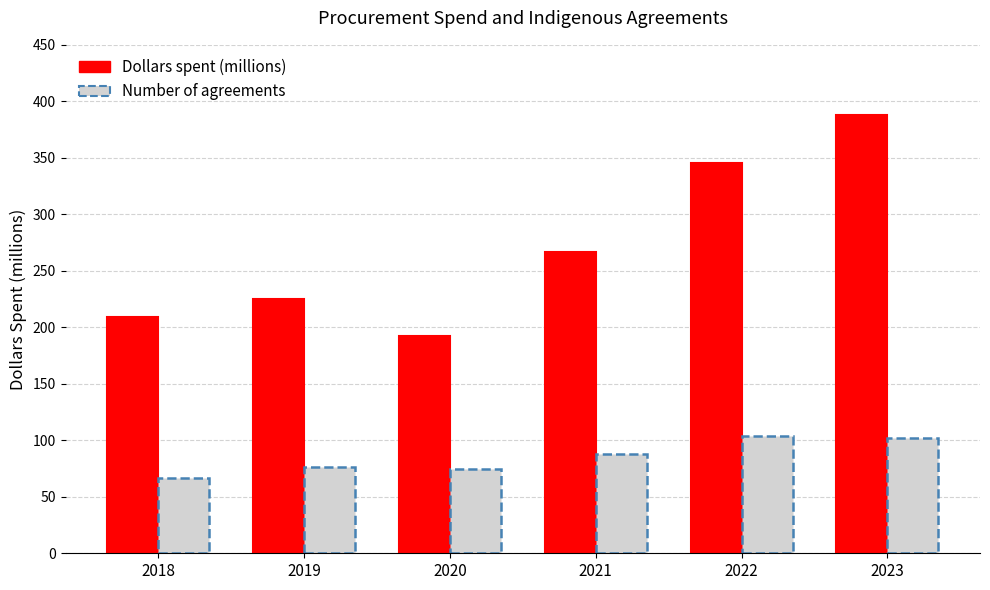

What is the value of the Dollars spent (millions) bar at the 3rd from the left?

192